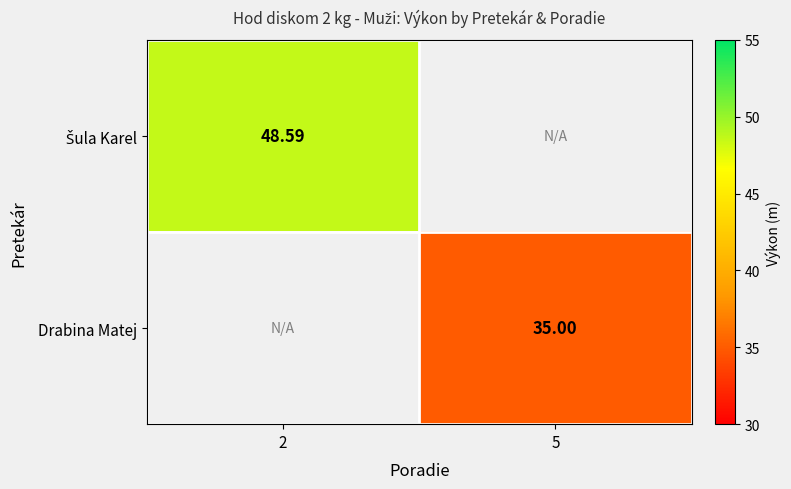

Rank the series at 5 from highest to lowest value.

Šula Karel, Drabina Matej